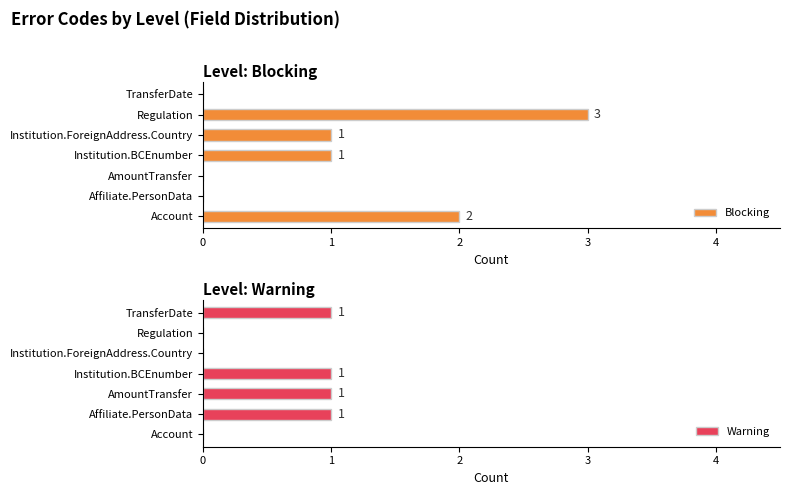

Reading left to right, extract all data points from this chart.

Blocking: 2	0	0	1	1	3	0
Warning: 0	1	1	1	0	0	1